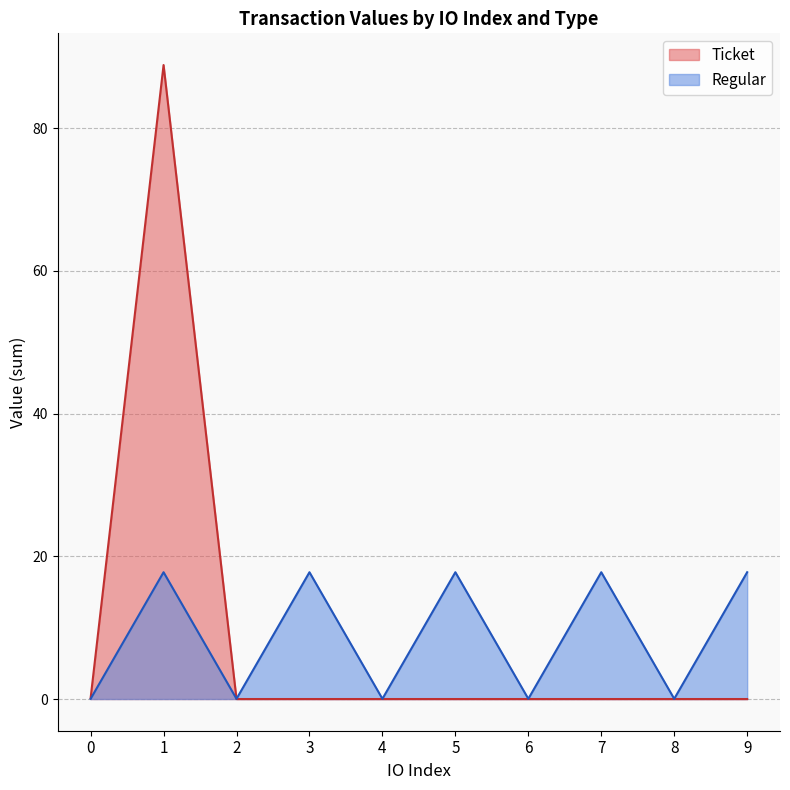

What is the spread (max minus min) of values at 3?

17.8